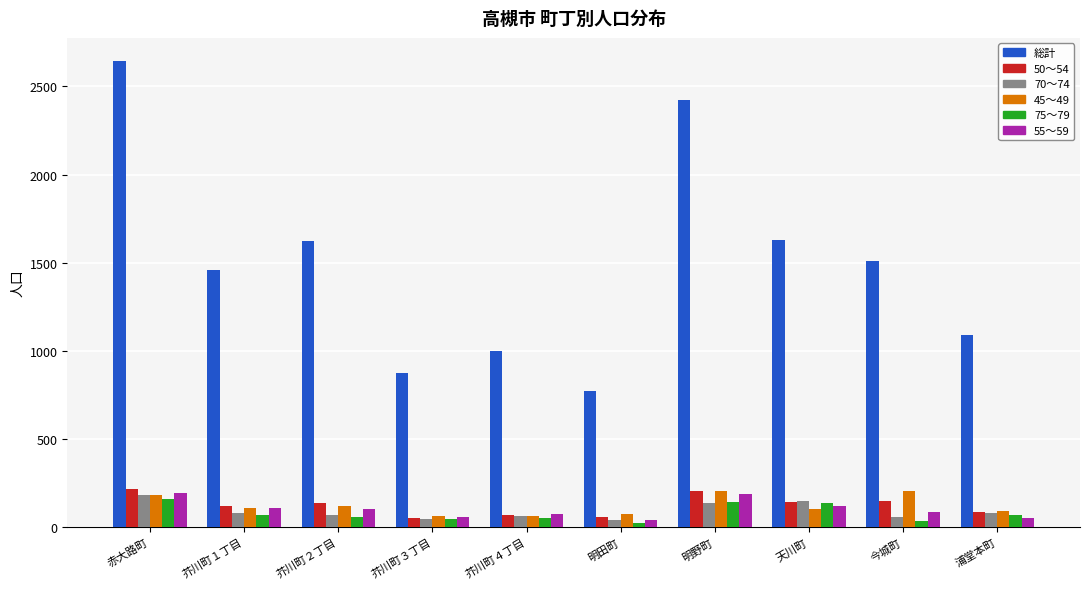

What are all the series names shown in the legend?

総計, 50～54, 70～74, 45～49, 75～79, 55～59